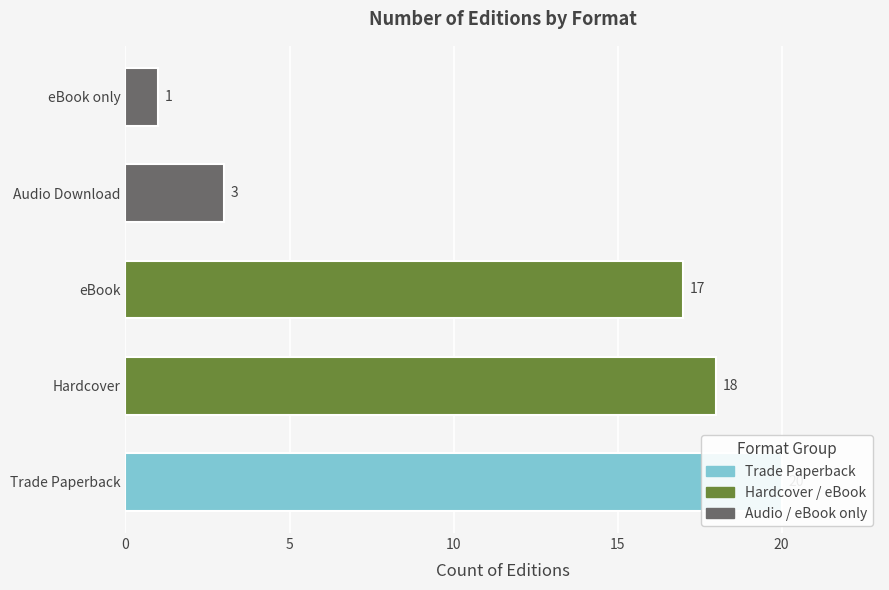

How many bars are there in total?

5